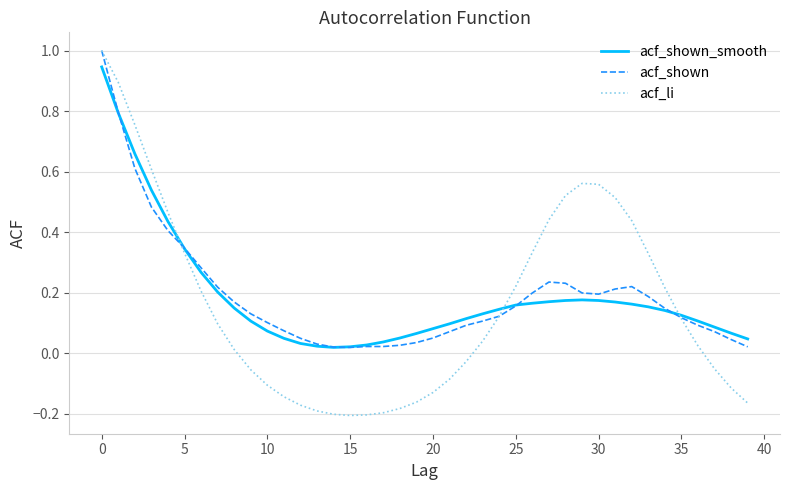

What is the greatest value displayed?

1.0